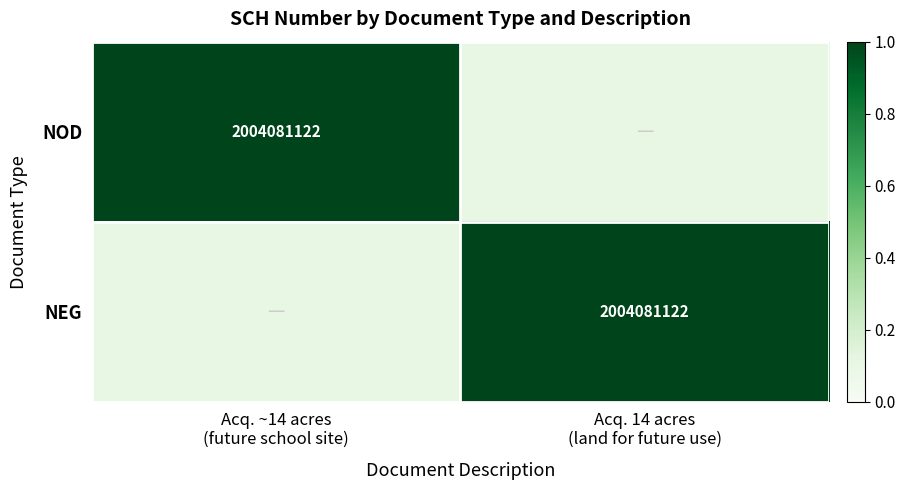

Which series has the largest total across all categories?

NOD